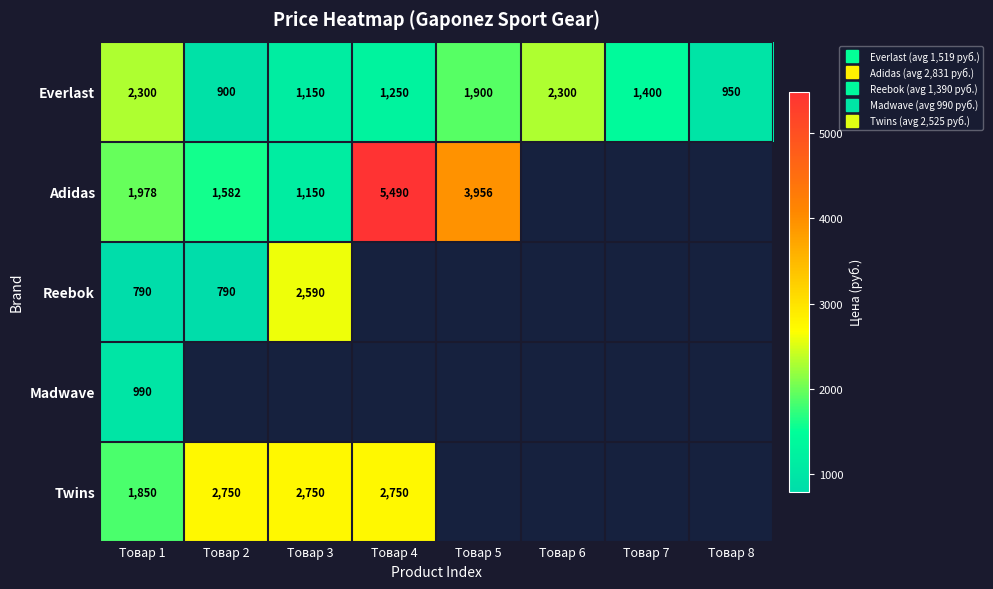

What is the maximum value for Adidas?

5490.0